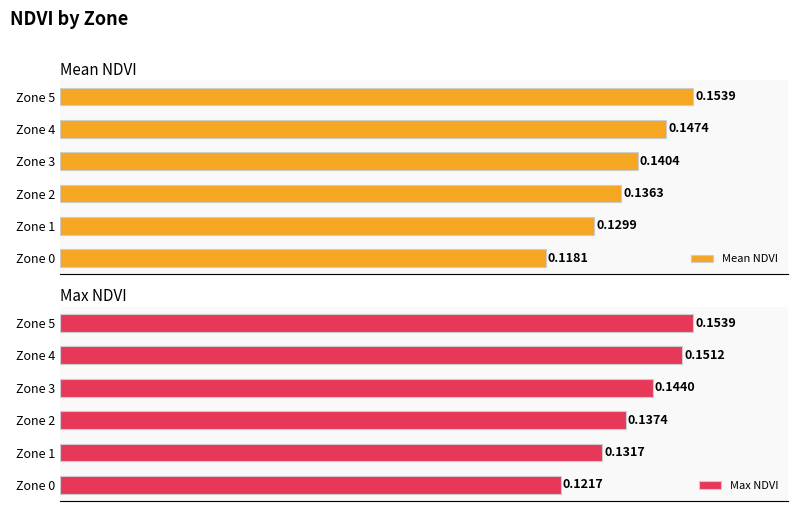

What are all the series names shown in the legend?

Mean NDVI, Max NDVI